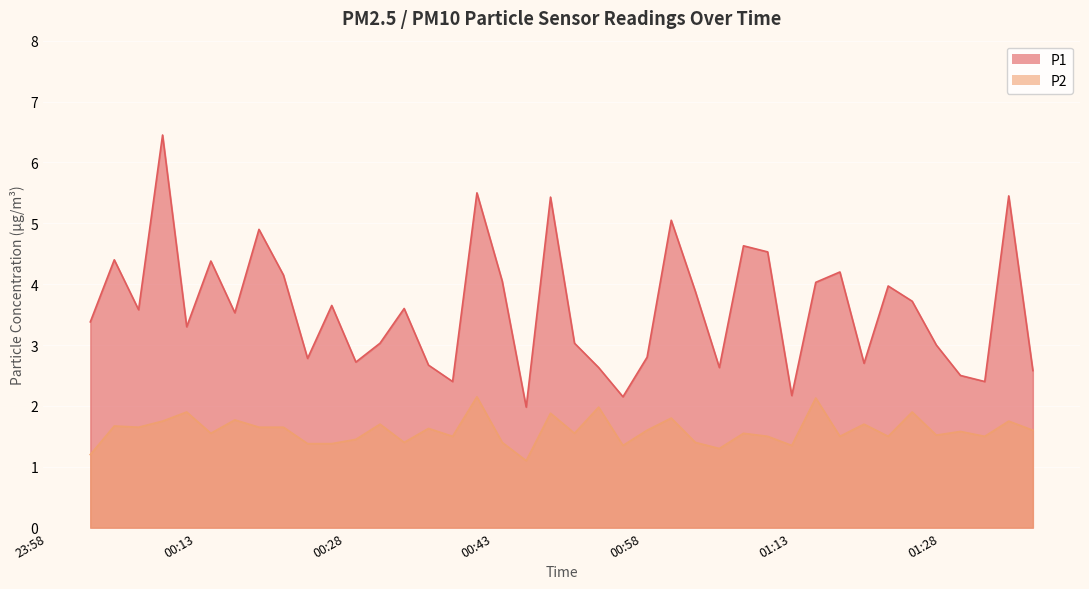

What are all the series names shown in the legend?

P1, P2